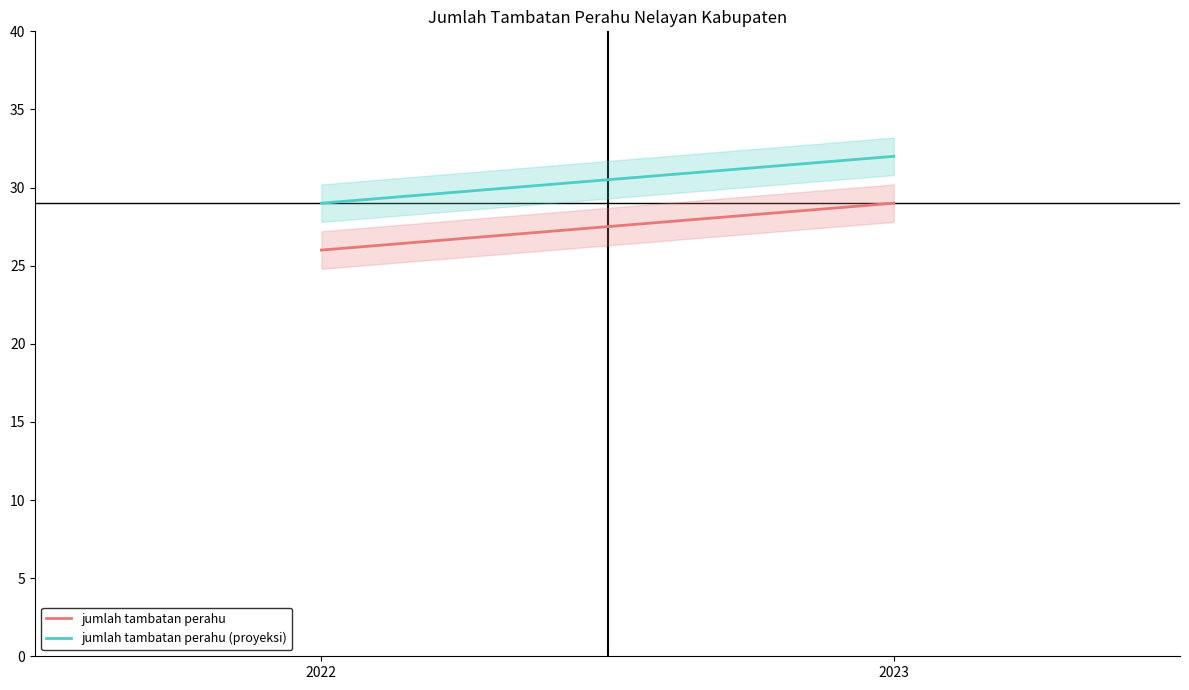

What is the total value across all series at 2023?

61